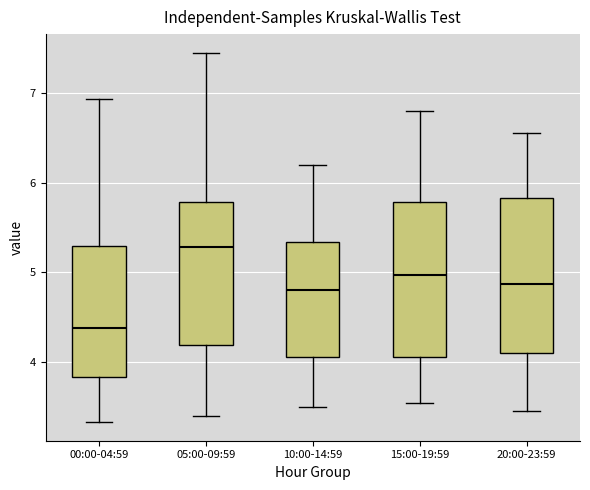

Reading left to right, transcribe this box plot: for each box, give where its median line is, the range the box spans, and where its two whiskers end, as read against the y-axis. The values are not printed on the chart, so give them approximately, as read against the axis.

00:00-04:59: median 4.4, box 3.8 to 5.3, whiskers 3.3 to 6.9
05:00-09:59: median 5.3, box 4.2 to 5.8, whiskers 3.4 to 7.5
10:00-14:59: median 4.8, box 4.1 to 5.3, whiskers 3.5 to 6.2
15:00-19:59: median 5.0, box 4.1 to 5.8, whiskers 3.6 to 6.8
20:00-23:59: median 4.9, box 4.1 to 5.8, whiskers 3.5 to 6.6